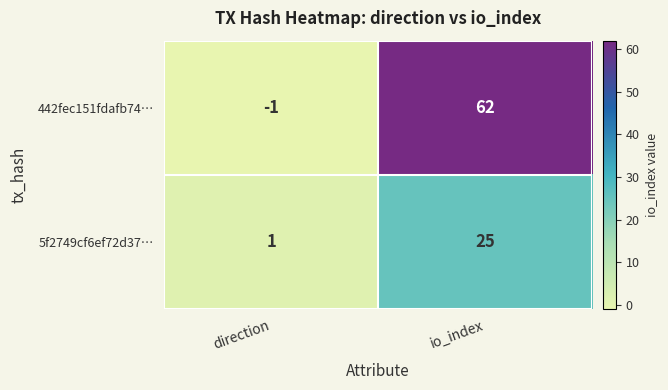

Where is 442fec151fdafb74… nearest to the value 30?

direction